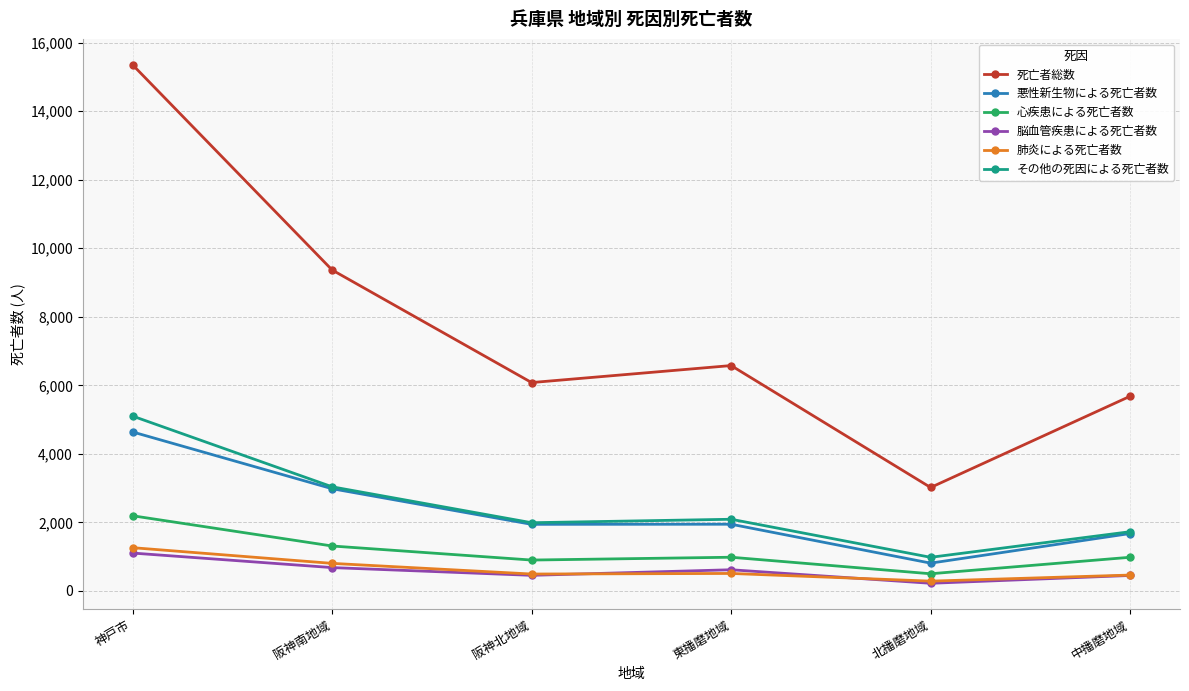

What is the difference between the highest and lowest values at 東播磨地域?

6065